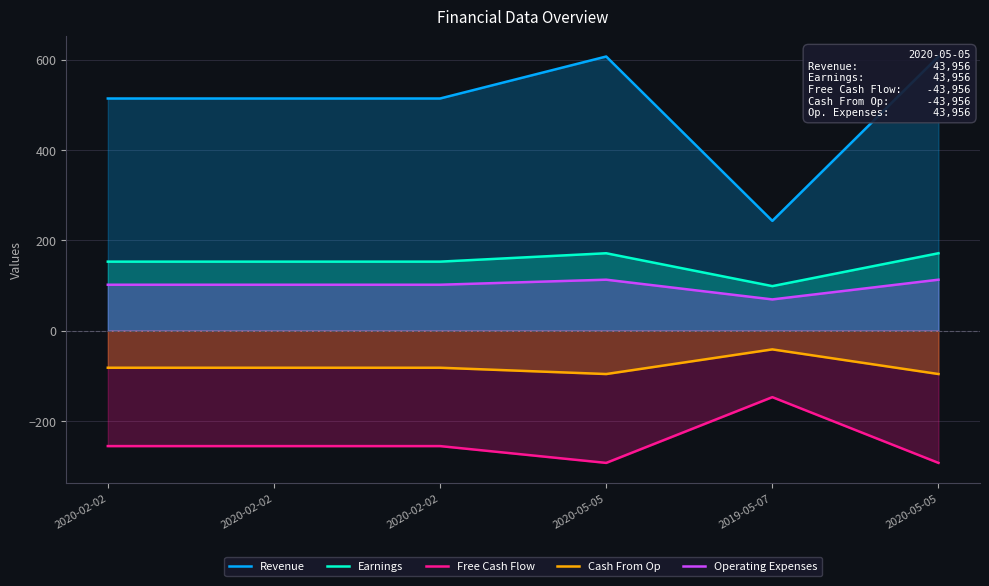

In Earnings, how many points are lower than both neighbors (excluding endpoints)?

1